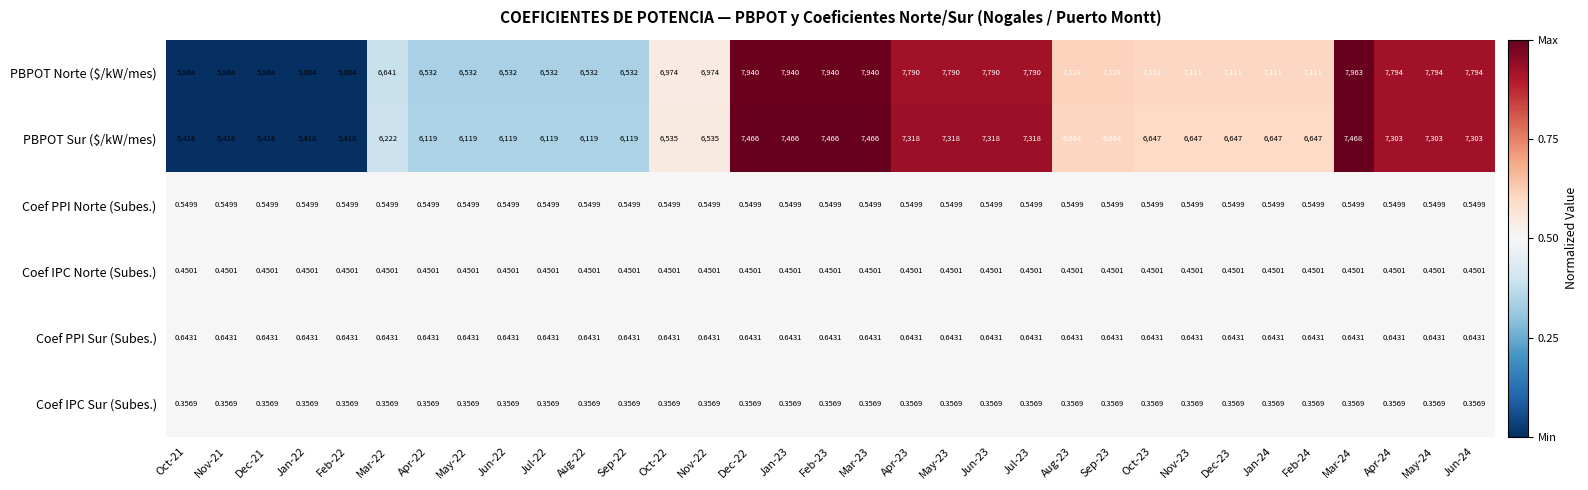

Which series changed the most between Mar-23 and Jun-24?

PBPOT Sur ($/kW/mes)